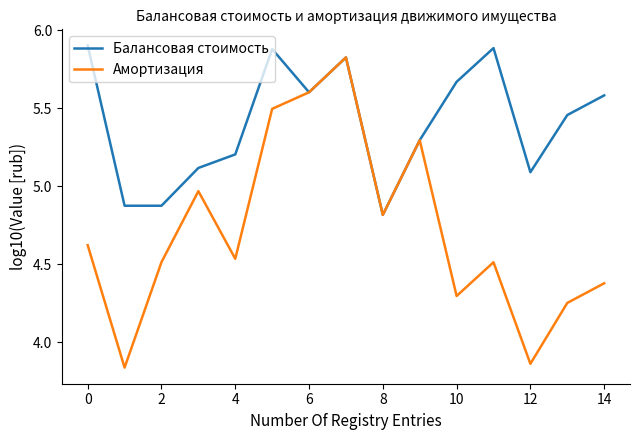

What is the maximum value shown in the chart?

5.9